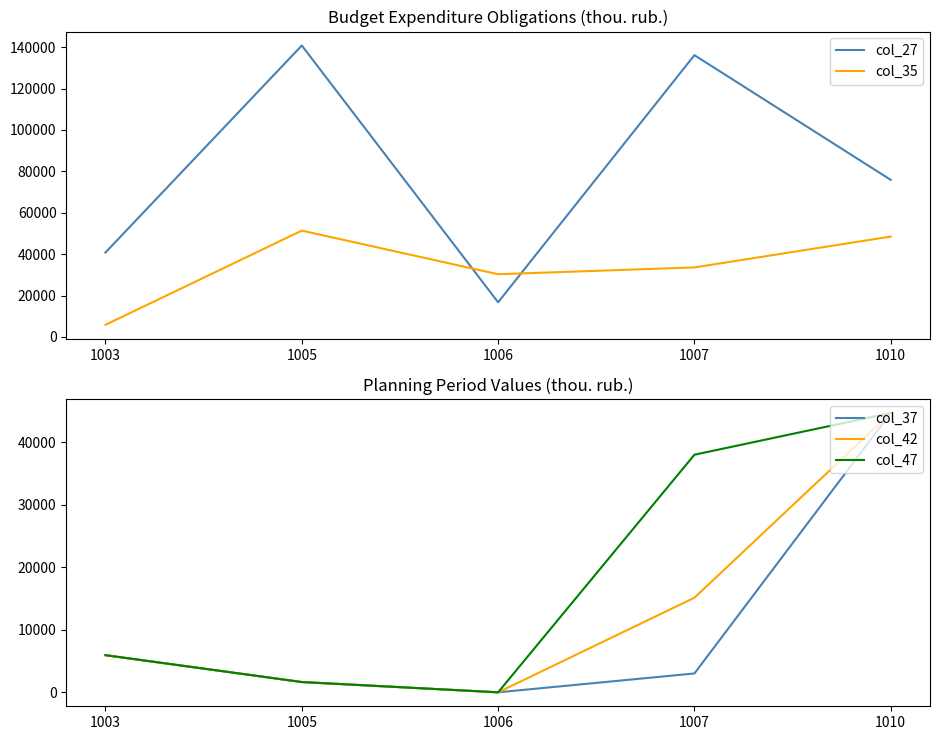

Is it true that col_47 equals 38005.3 at 1007?

True